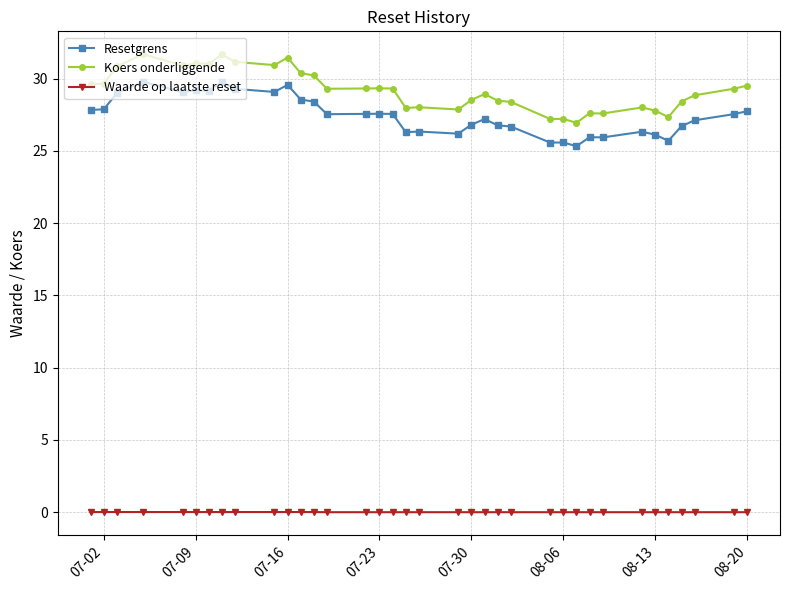

What is the value of the Resetgrens point at the 11th from the left?

29.6